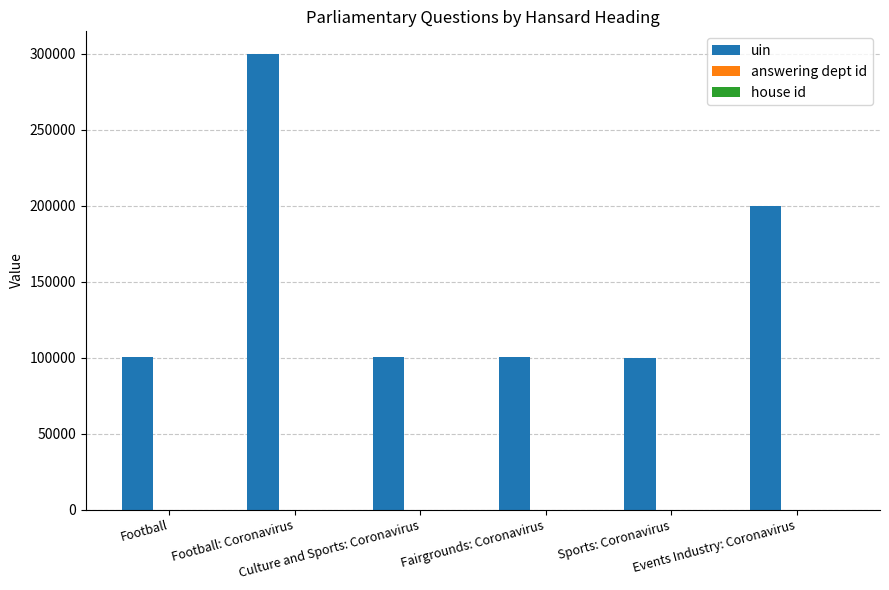

What is the total value across all series at Fairgrounds: Coronavirus?

100550